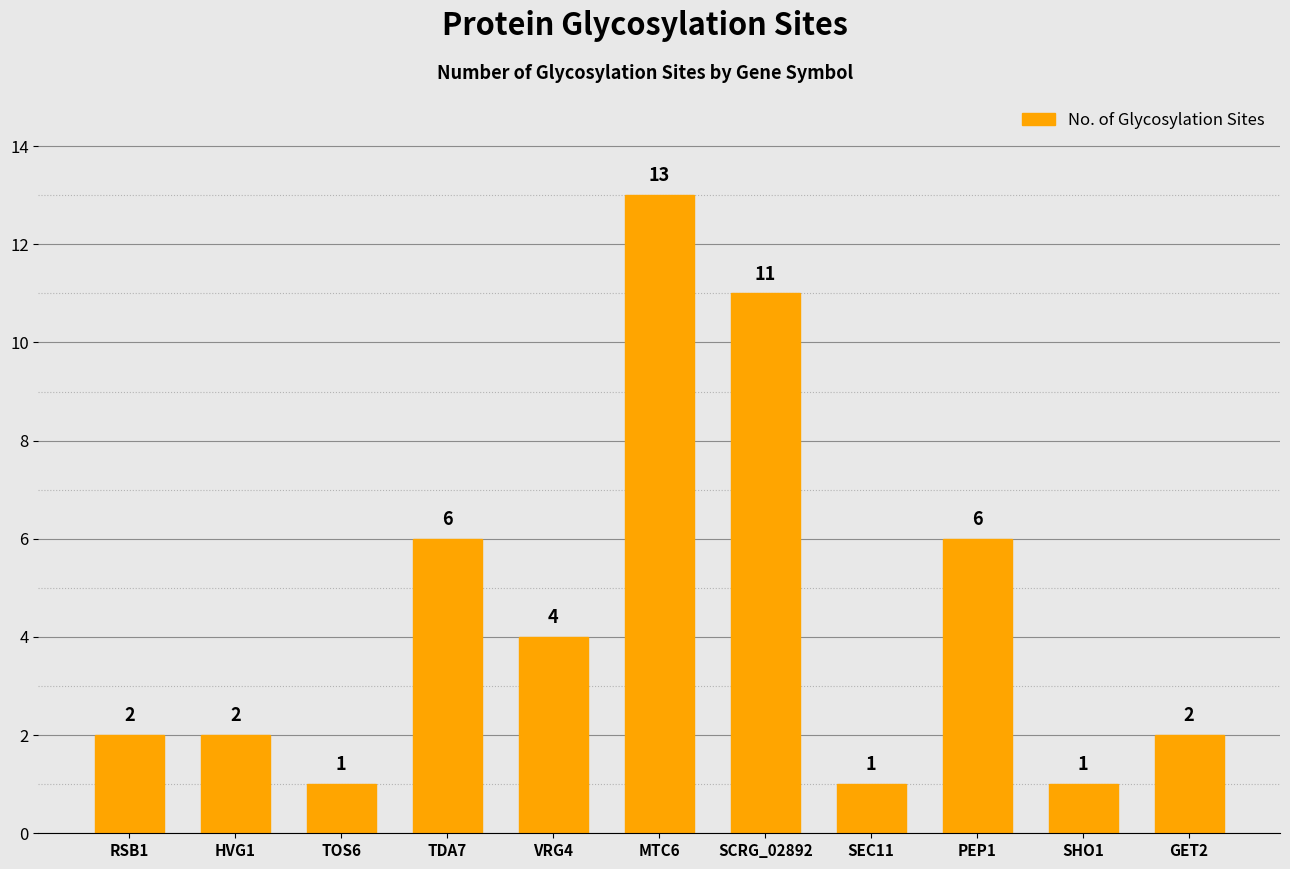

Read the value at VRG4.

4